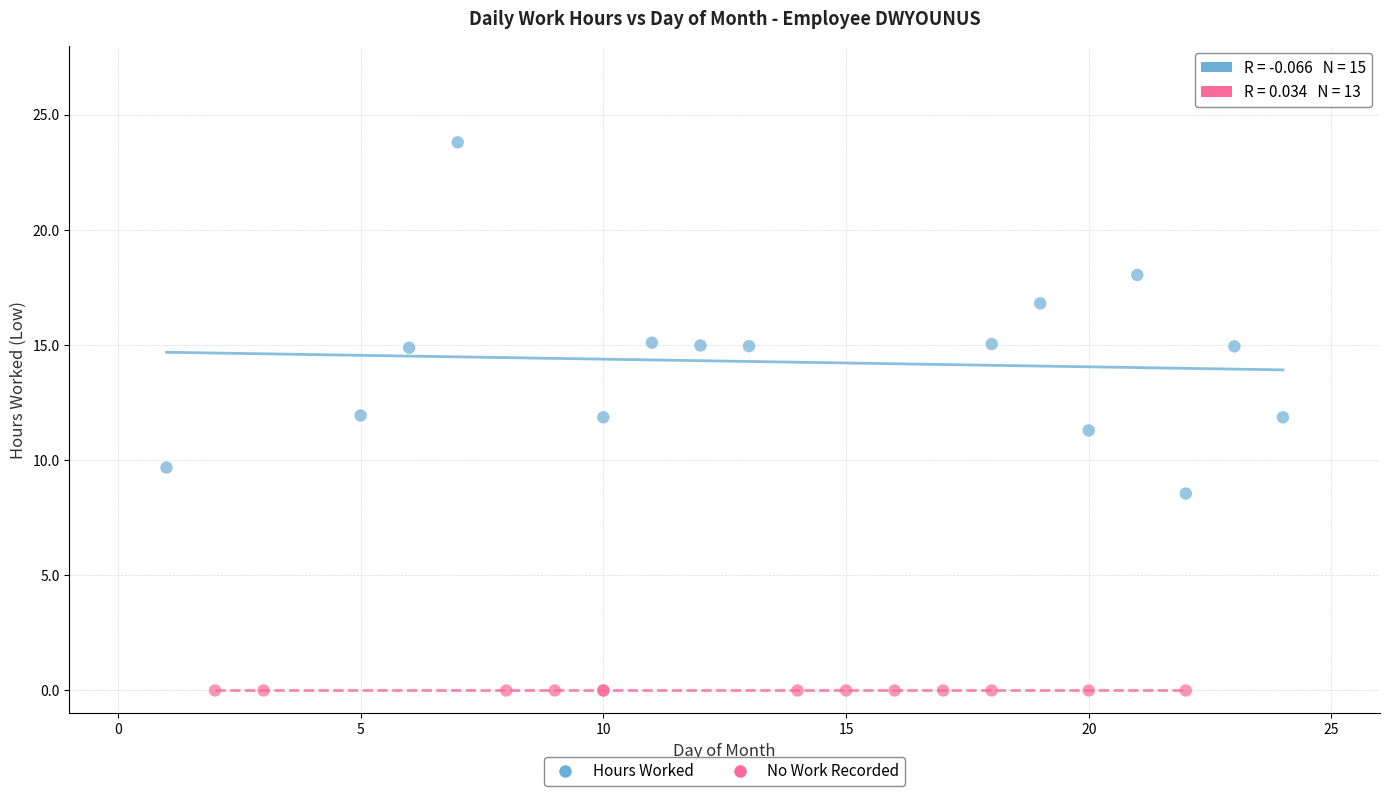

Which series contains the lowest Y value?

No Work Recorded